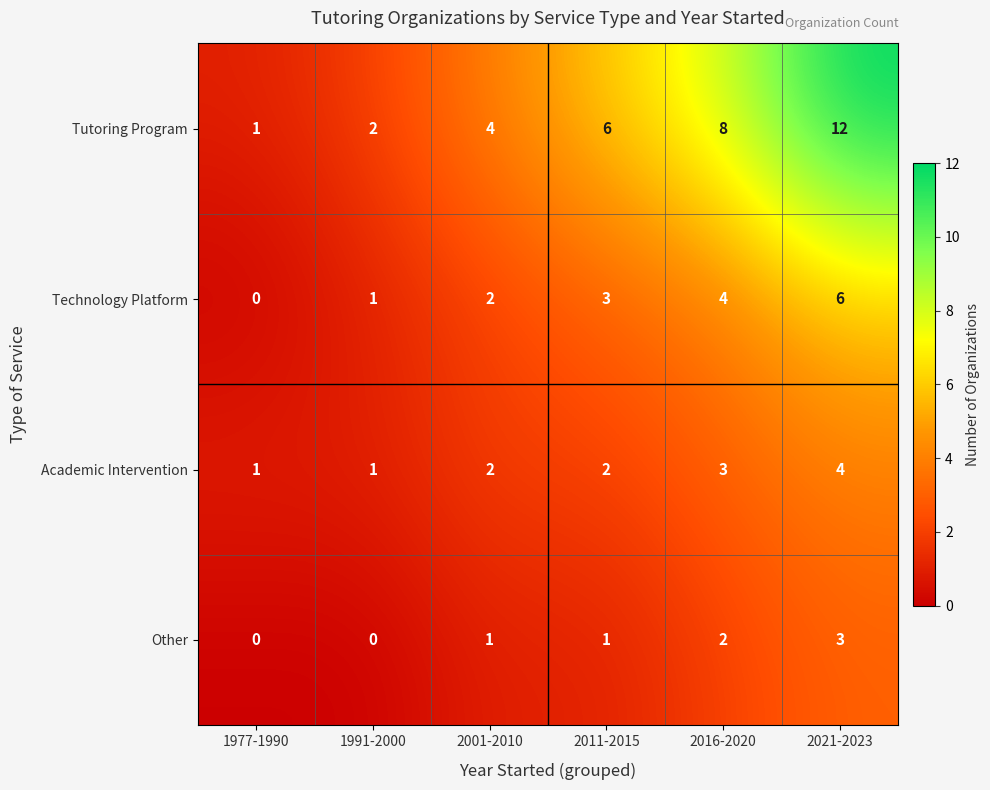

Reading right to left, transcribe all the data shown in this chart.

Tutoring Program: 2021-2023=12	2016-2020=8	2011-2015=6	2001-2010=4	1991-2000=2	1977-1990=1
Technology Platform: 2021-2023=6	2016-2020=4	2011-2015=3	2001-2010=2	1991-2000=1	1977-1990=0
Academic Intervention: 2021-2023=4	2016-2020=3	2011-2015=2	2001-2010=2	1991-2000=1	1977-1990=1
Other: 2021-2023=3	2016-2020=2	2011-2015=1	2001-2010=1	1991-2000=0	1977-1990=0